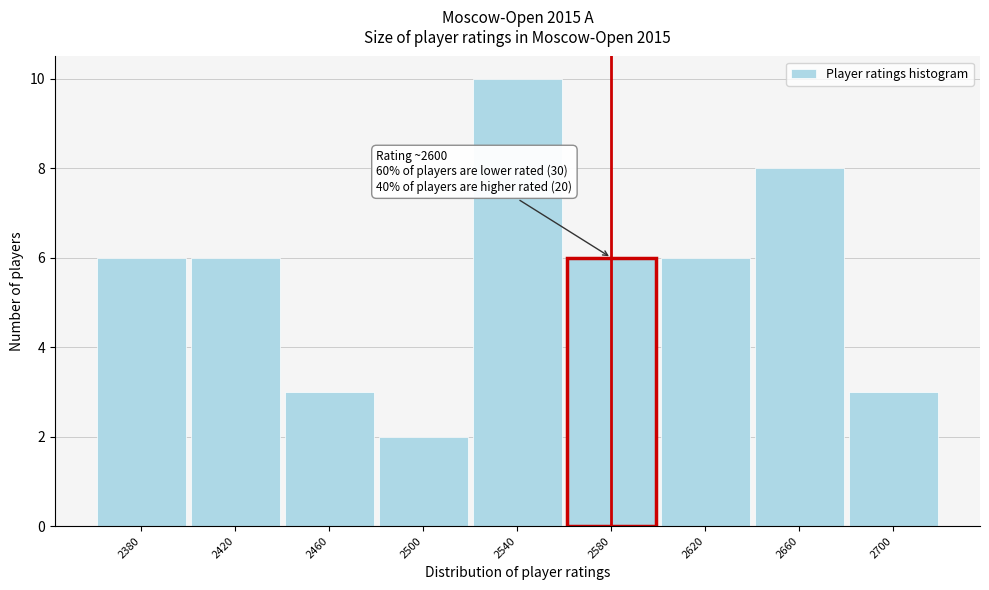

Reading left to right, transcribe all the data shown in this chart.

2380=6	2420=6	2460=3	2500=2	2540=10	2580=6	2620=6	2660=8	2700=3